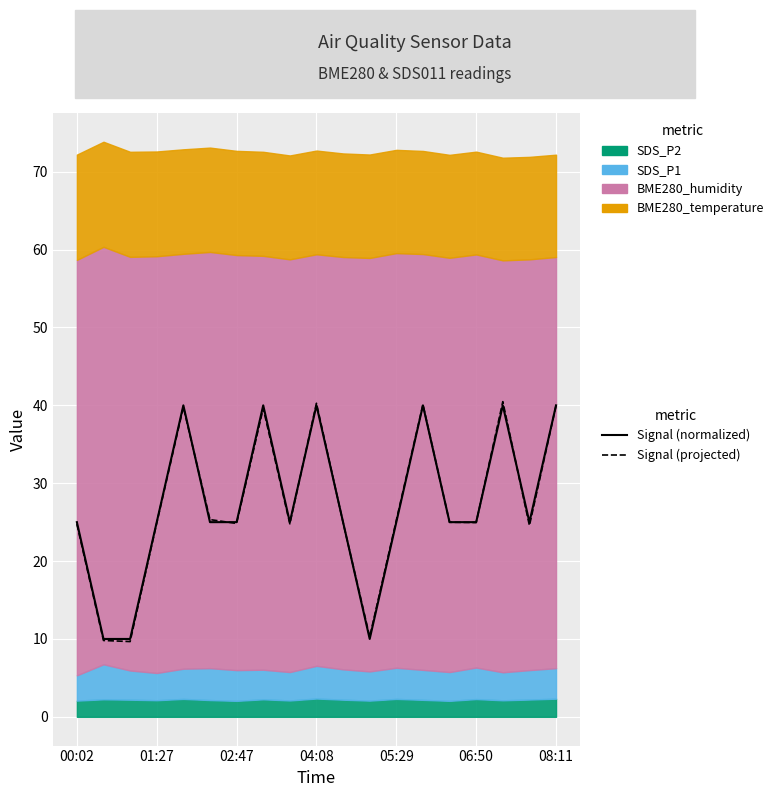

Does the chart display data point markers on the line(s)?

No